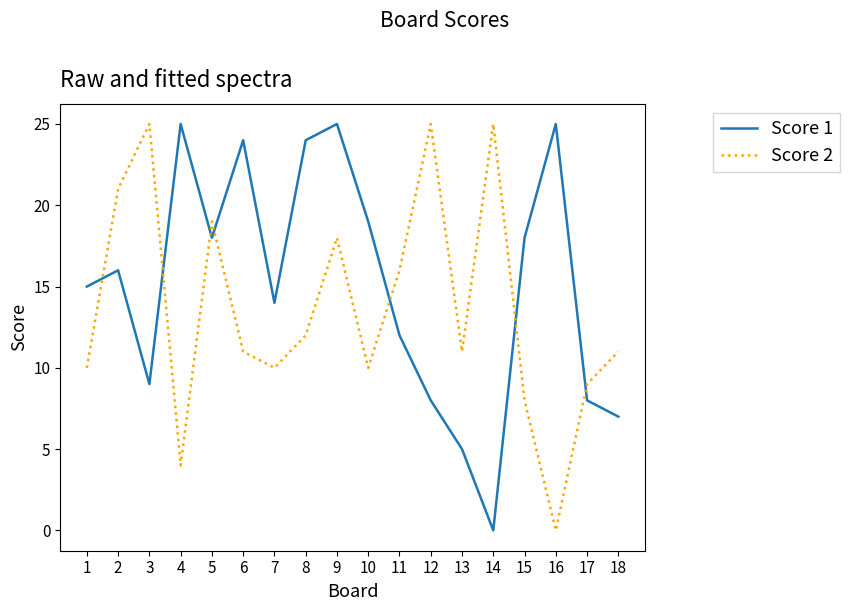

True or false: Score 2 has a value of 15 at 6.

False